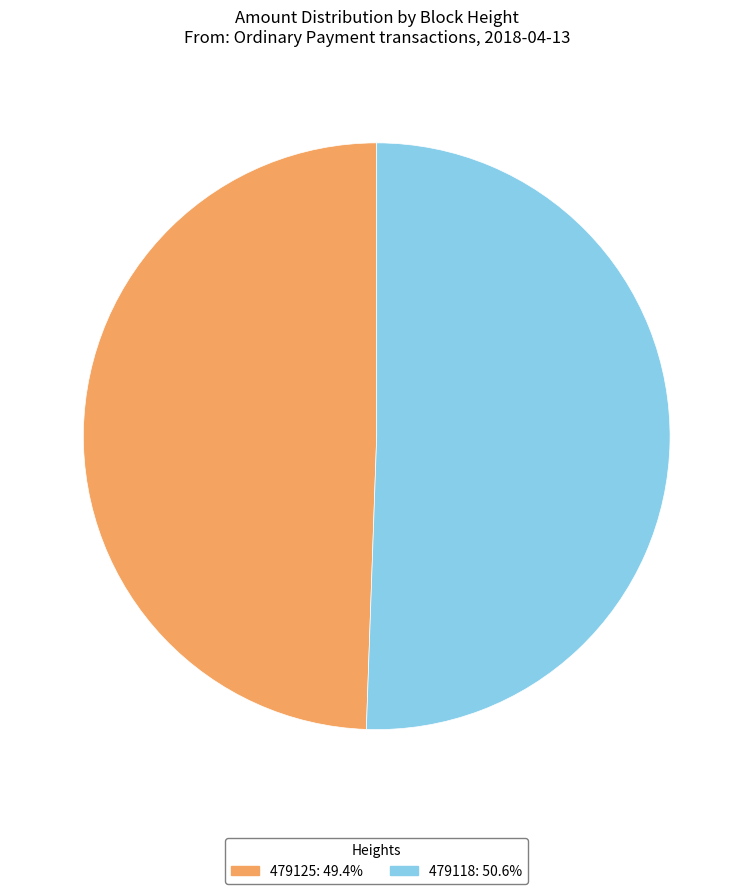

Is the sum of 479118: 50.6% and 479125: 49.4% greater than half?

Yes